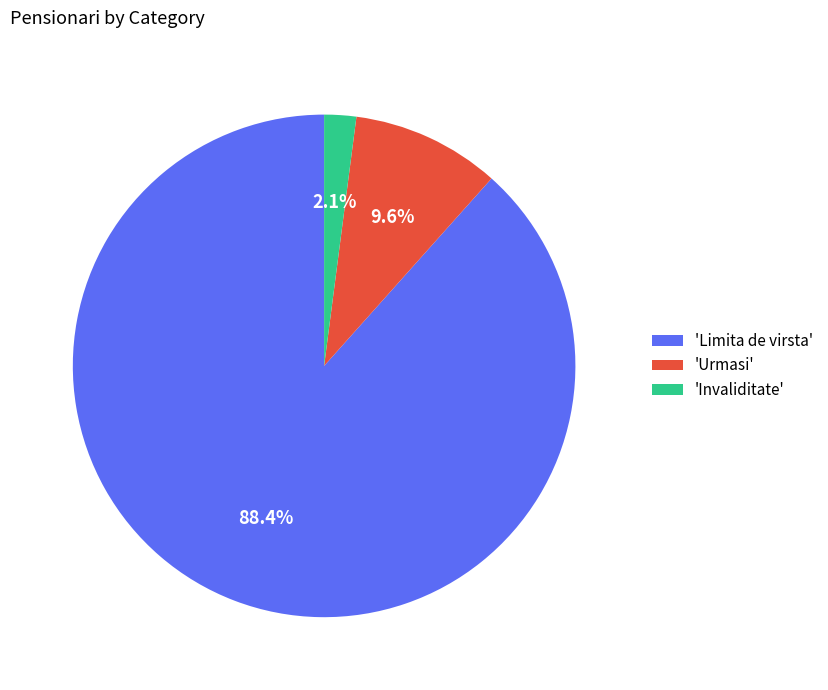

Is the sum of 'Invaliditate' and 'Urmasi' greater than half?

No